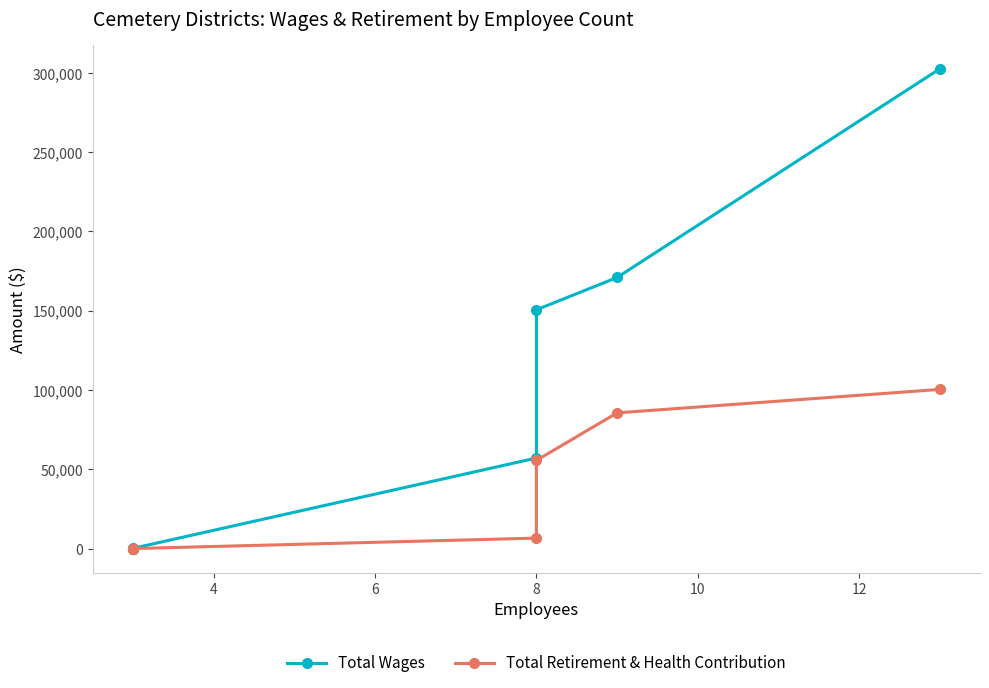

Which has a higher value, 8 or 10?

8